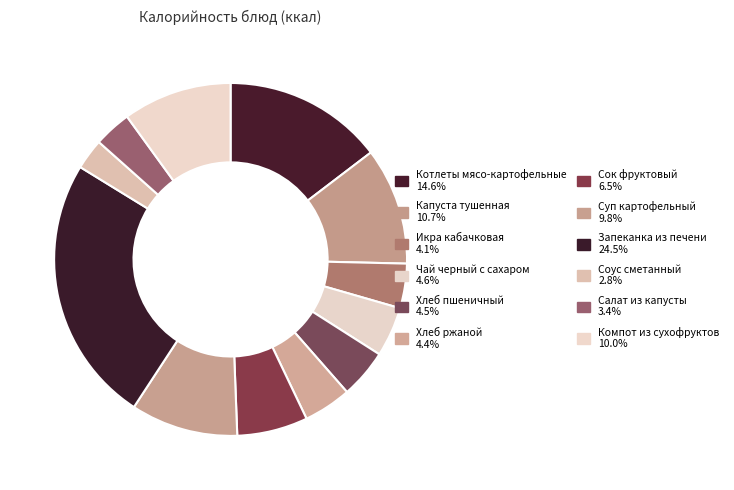

To the nearest percent, what is the difference between the Компот из сухофруктов and Котлеты мясо-картофельные slice percentages?

5%